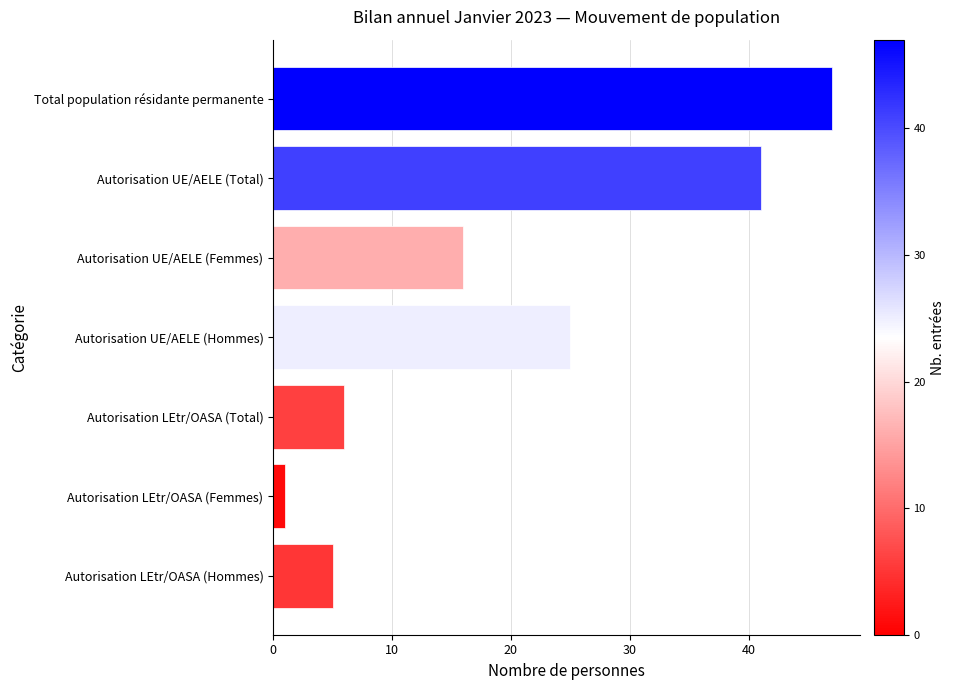

What position from the top is Total population résidante permanente?

1